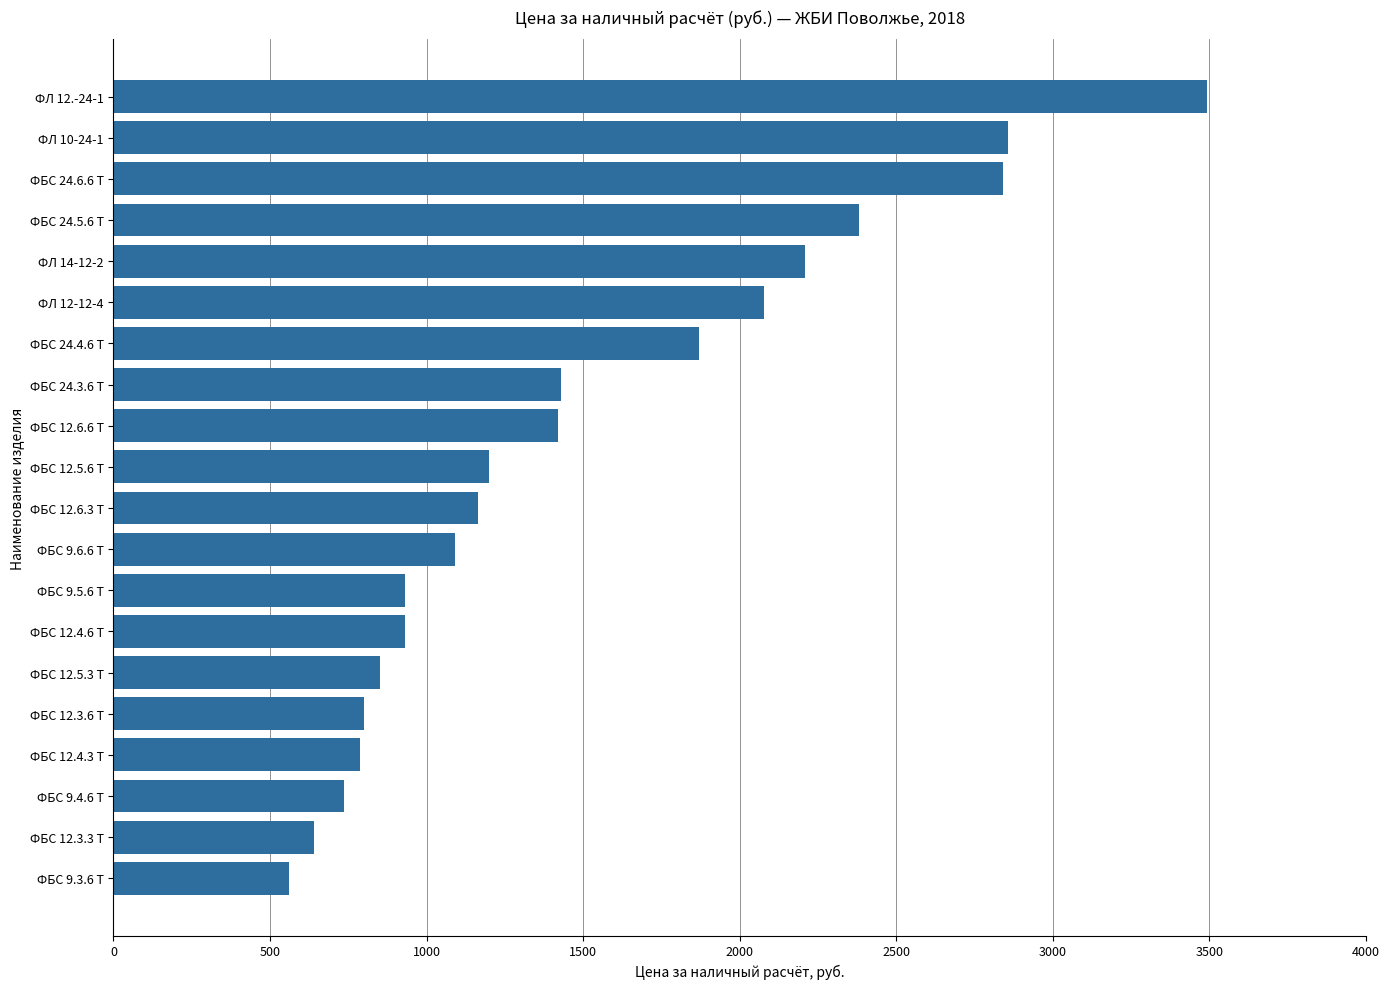

Is it true that the value at ФБС 12.6.3 Т is 1953?

False